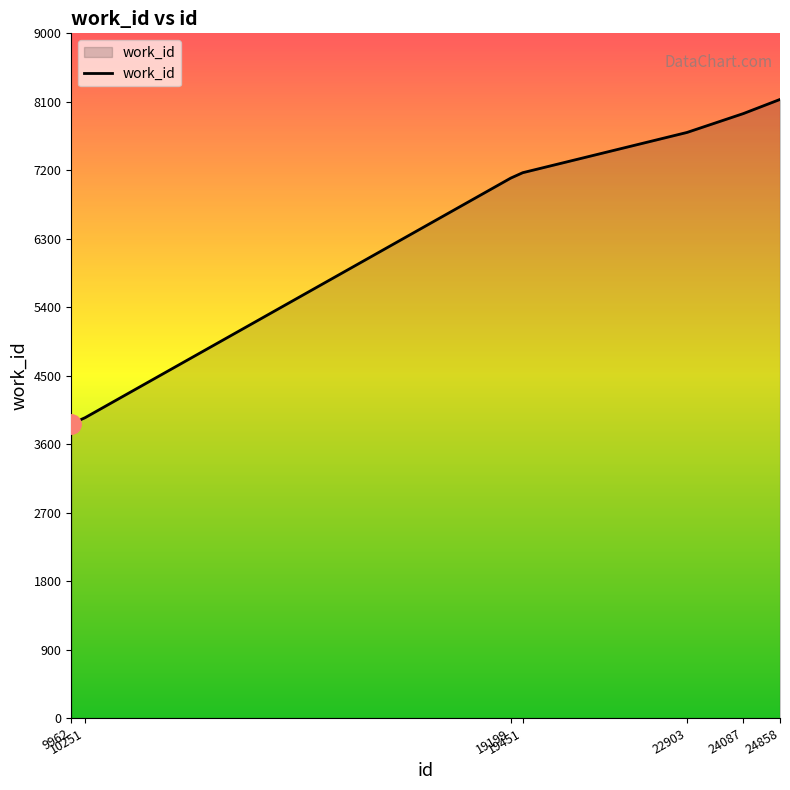

What is the average value?

6550